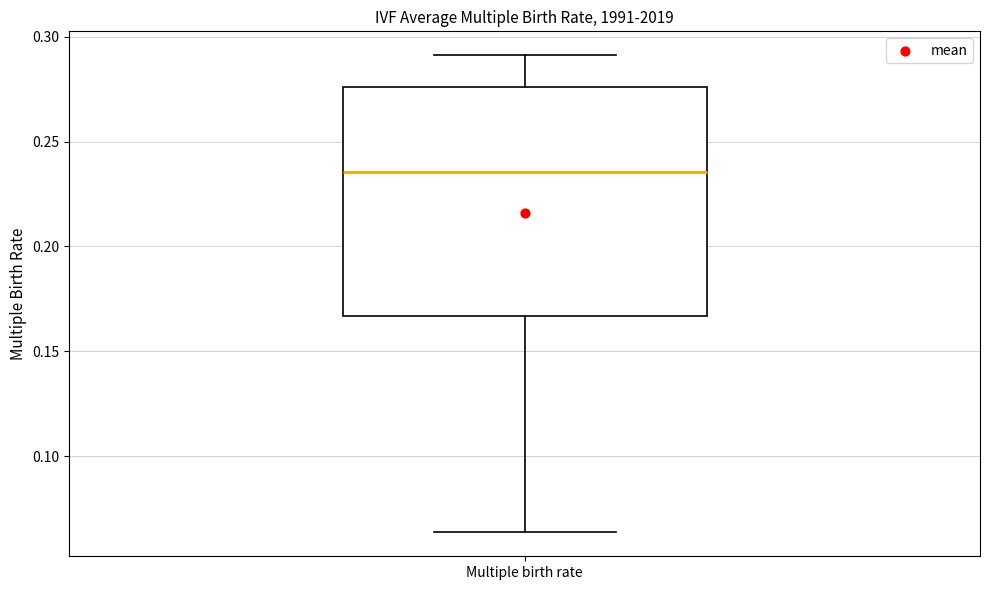

Transcribe this box plot: give where the median line is, the range the box spans, and where the two whiskers end, as read against the y-axis. The values are not printed on the chart, so give them approximately, as read against the axis.

median 0.235, box 0.165 to 0.275, whiskers 0.065 to 0.290